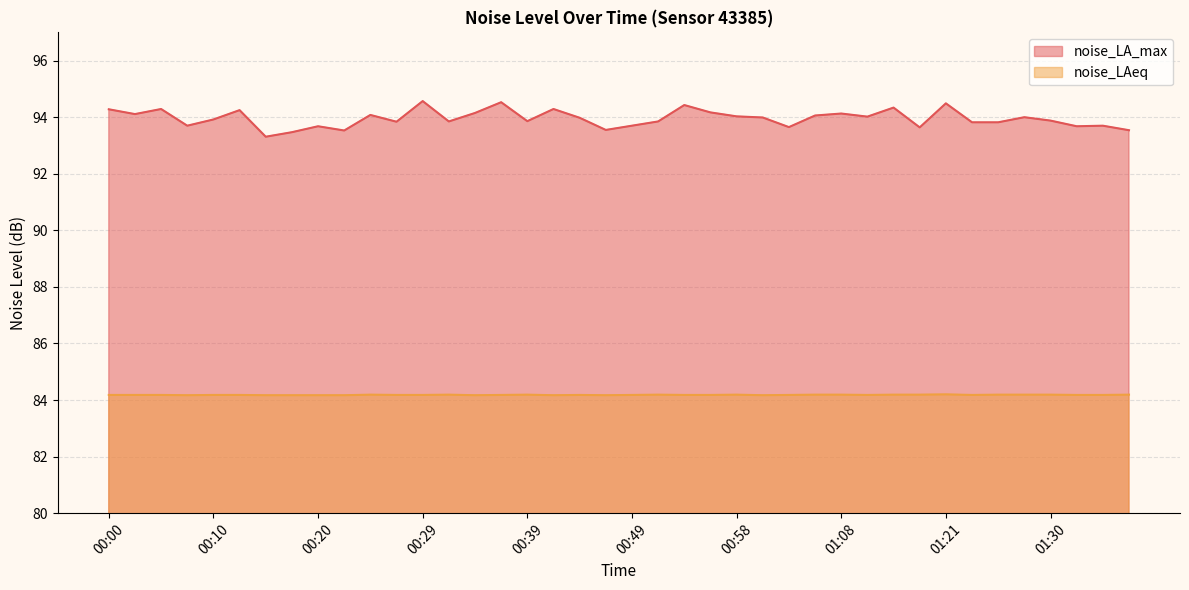

The value of noise_LA_max at 00:15 is 93.3. True or false?

True